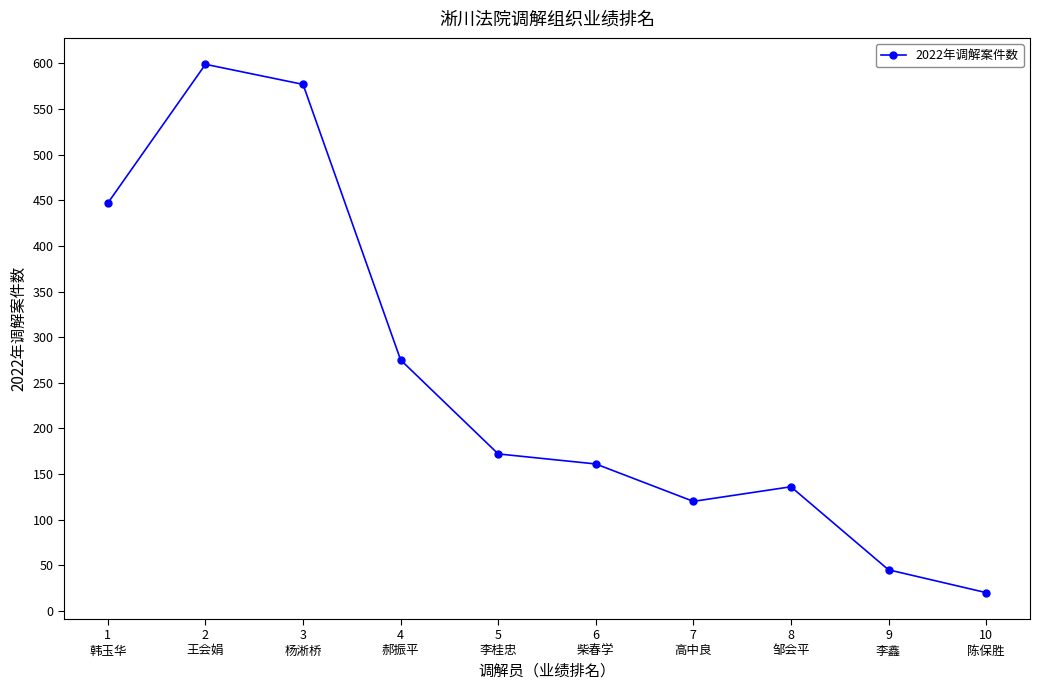

The chart shows a value of 244 at 6
柴春学. True or false?

False